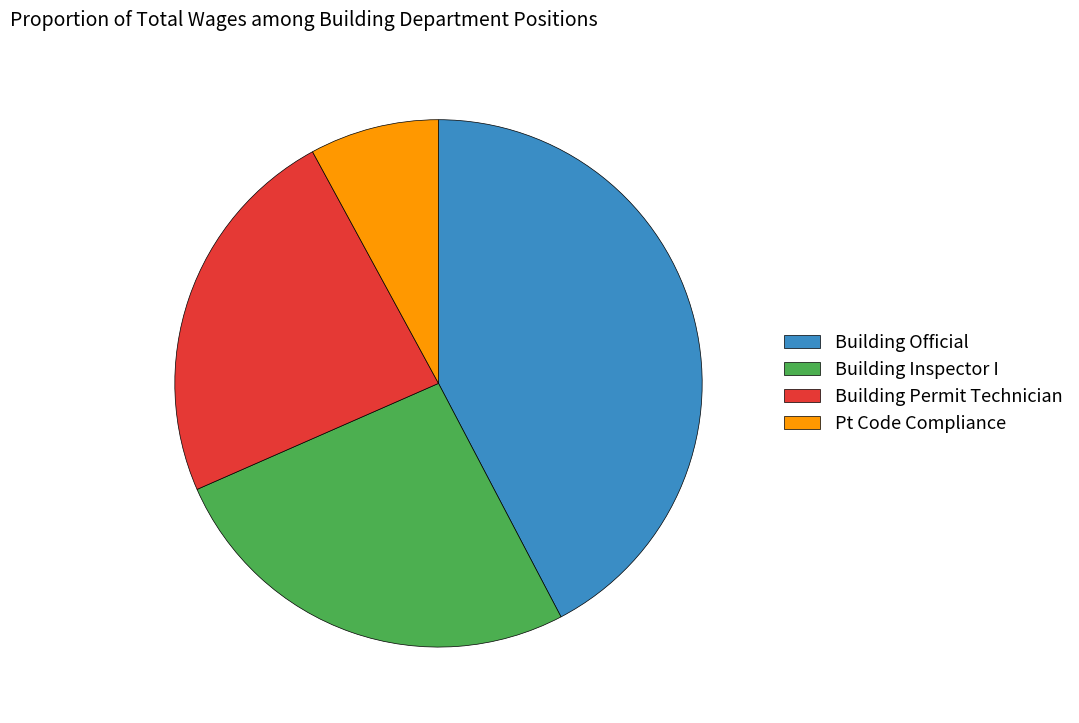

The Building Official slice represents 42% of the pie. True or false?

True